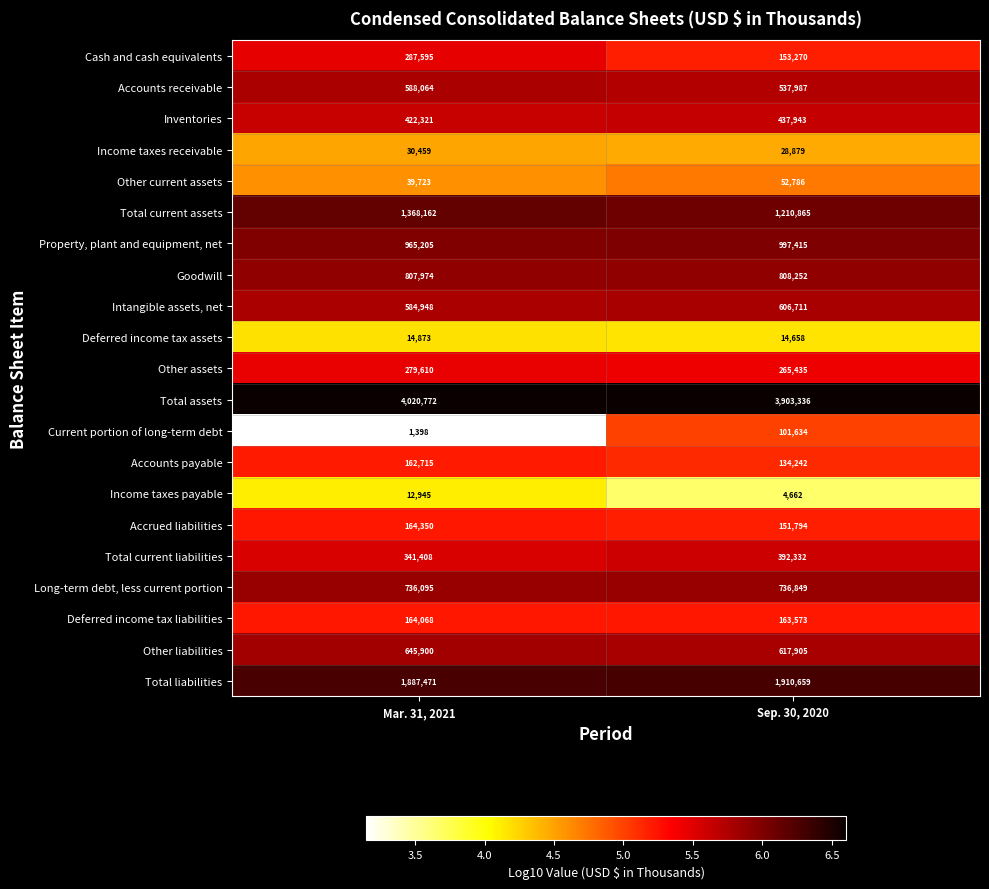

What is the sum of the Other assets values at Sep. 30, 2020 and Mar. 31, 2021?

545045